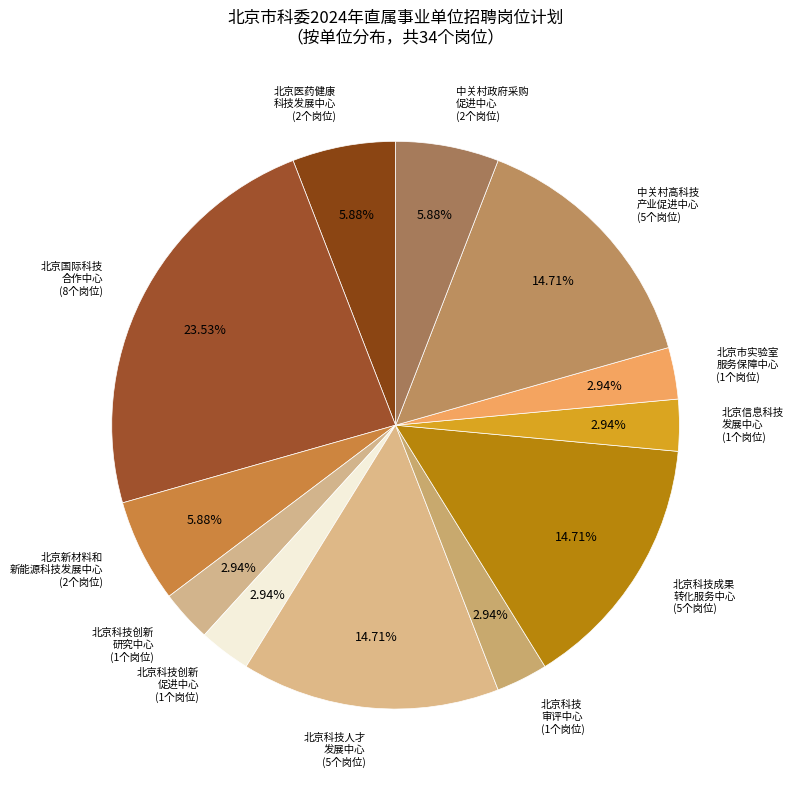

How many segments does this pie chart have?

12